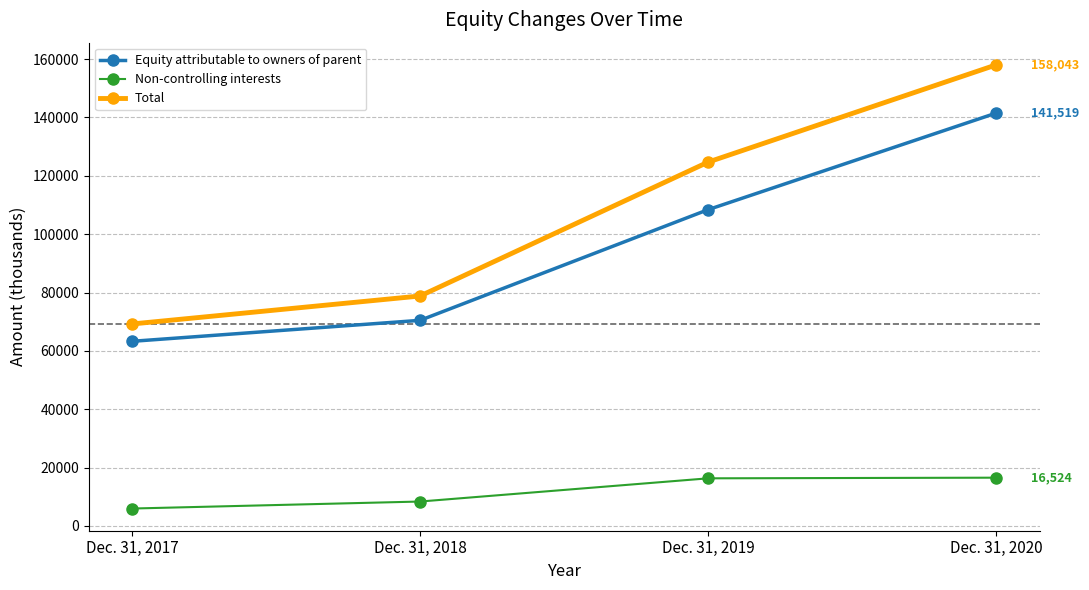

True or false: Total and Equity attributable to owners of parent cross at least once.

False